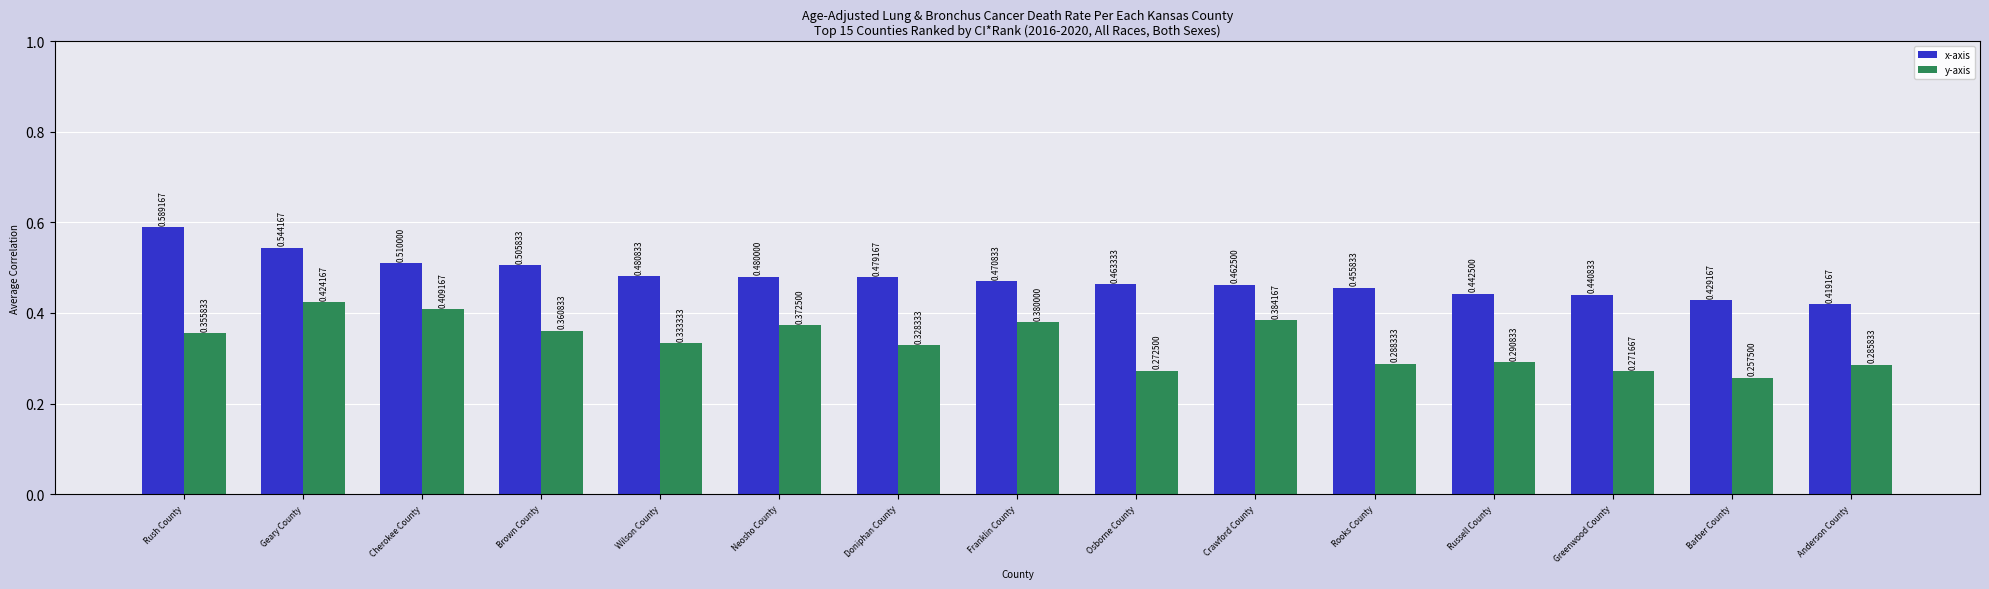

How many bars are there in each group?

2